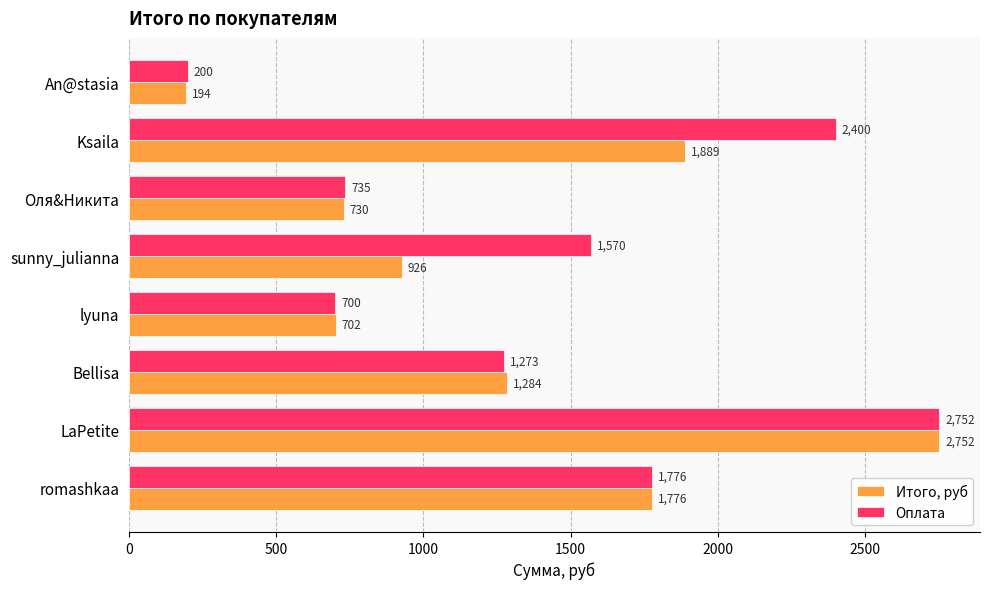

Which series changed the most between lyuna and sunny_julianna?

Оплата